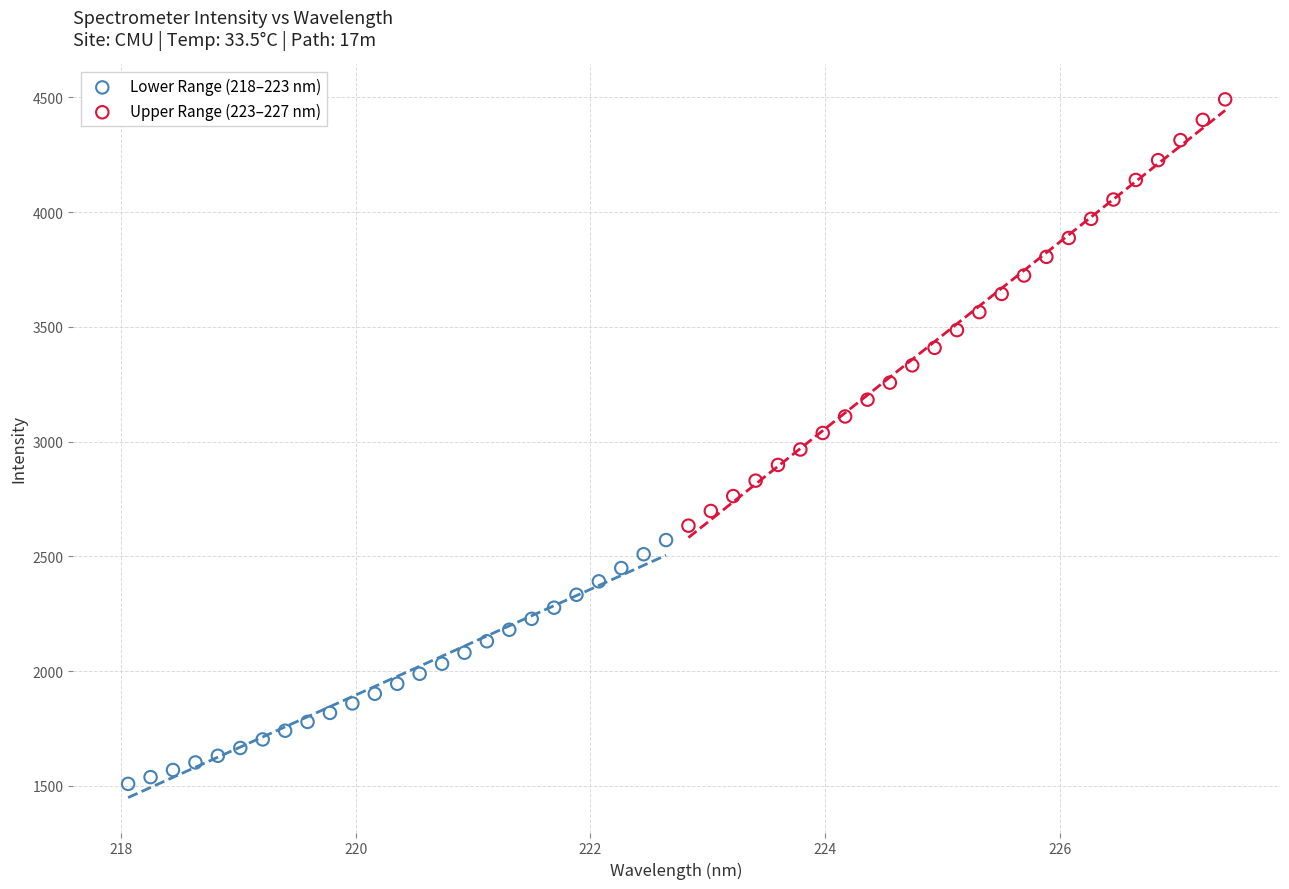

Which series contains the highest Y value?

Upper Range (223–227 nm)